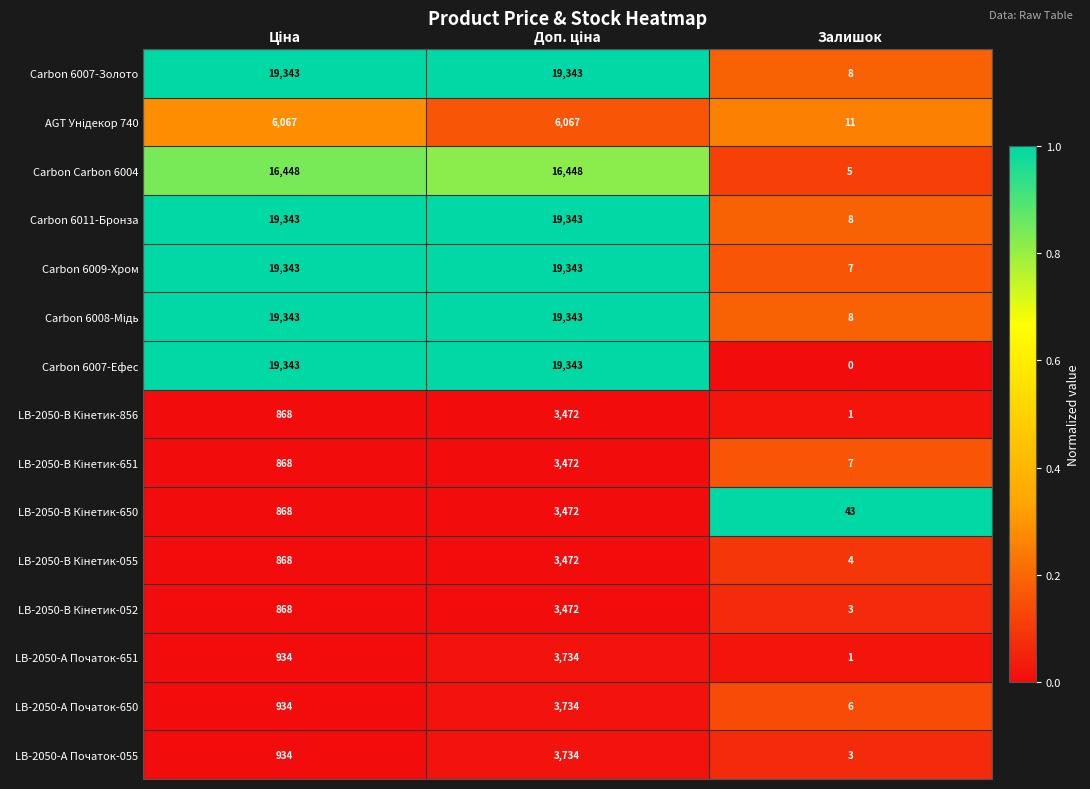

What is the maximum value for LB-2050-А Початок-650?

3734